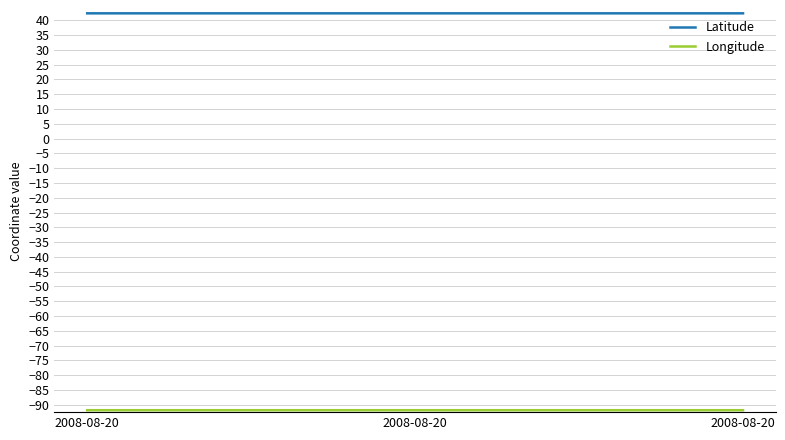

How many lines are shown in the chart?

2